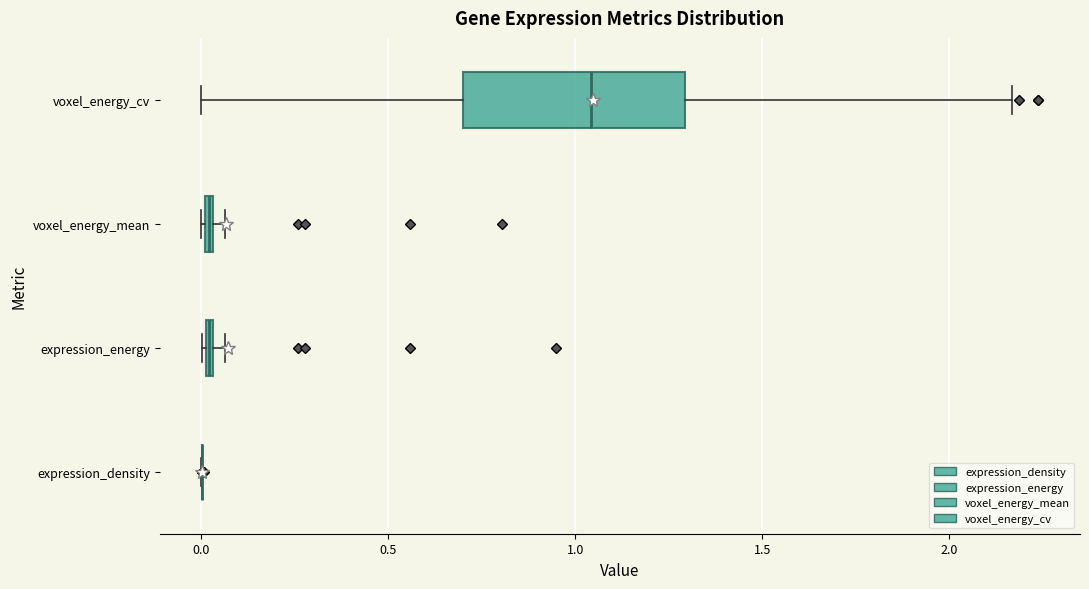

Where is the right edge of the box for expression_energy on the x-axis? The values are not printed on the chart, so give them approximately, as read against the axis.

0.05